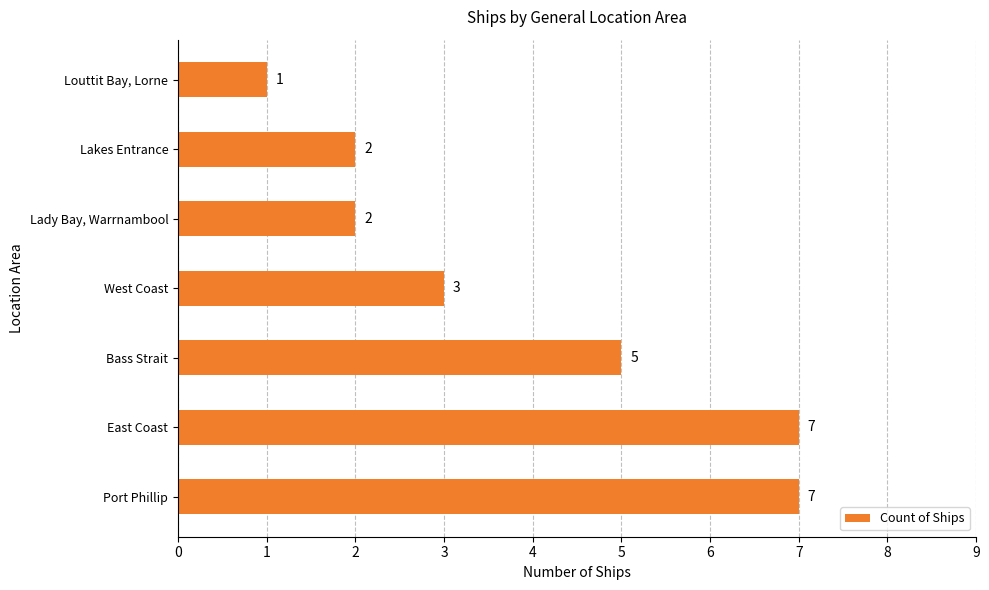

How many values are between 2 and 7?

6